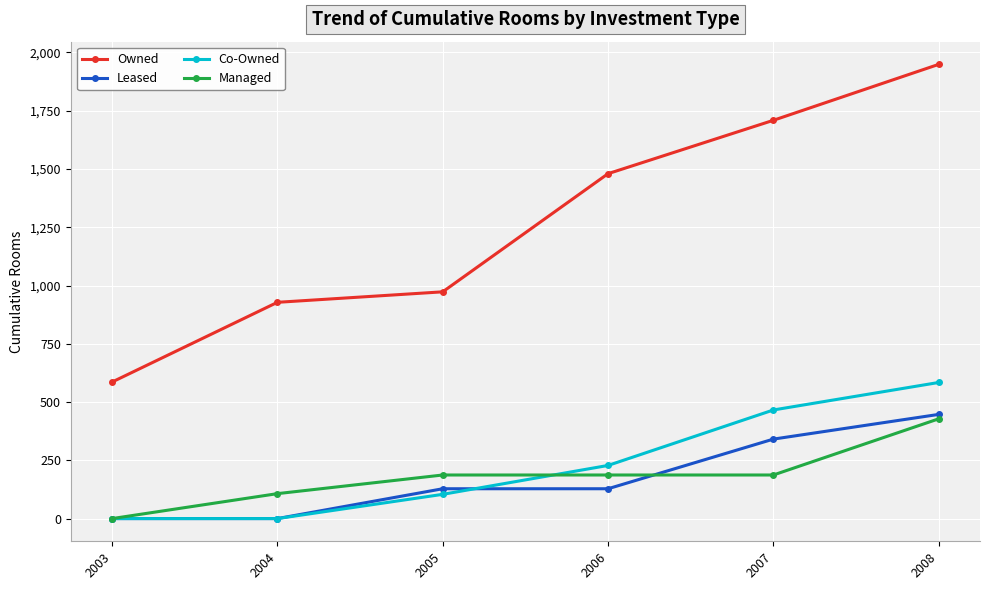

What is the difference between the Managed values at 2007 and 2004?

80